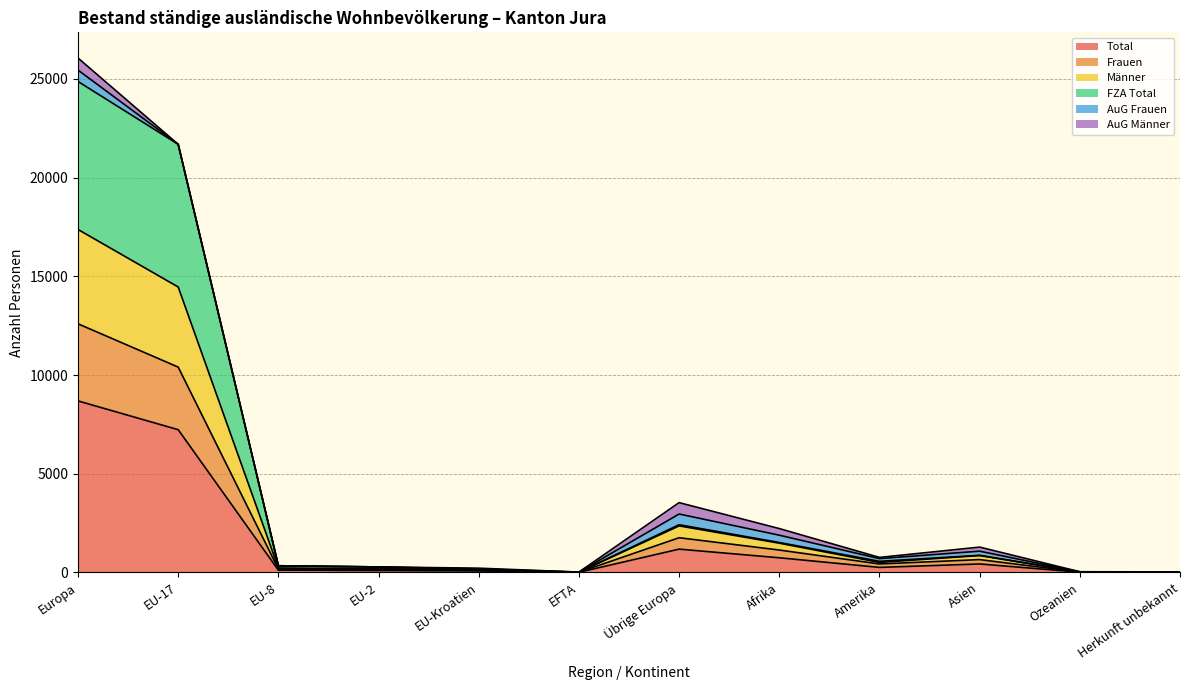

What is the value of the Total point at the 8th from the left?

740